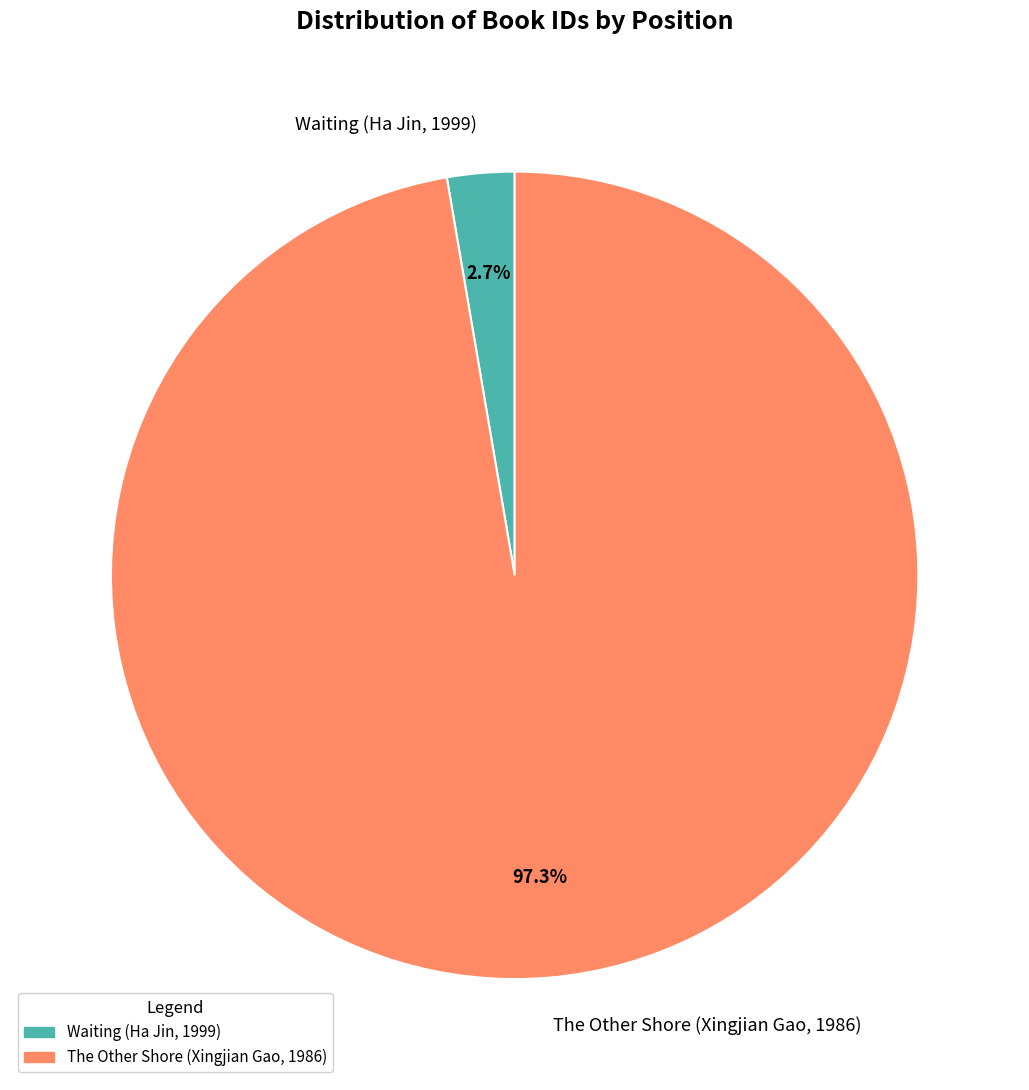

How many segments does this pie chart have?

2